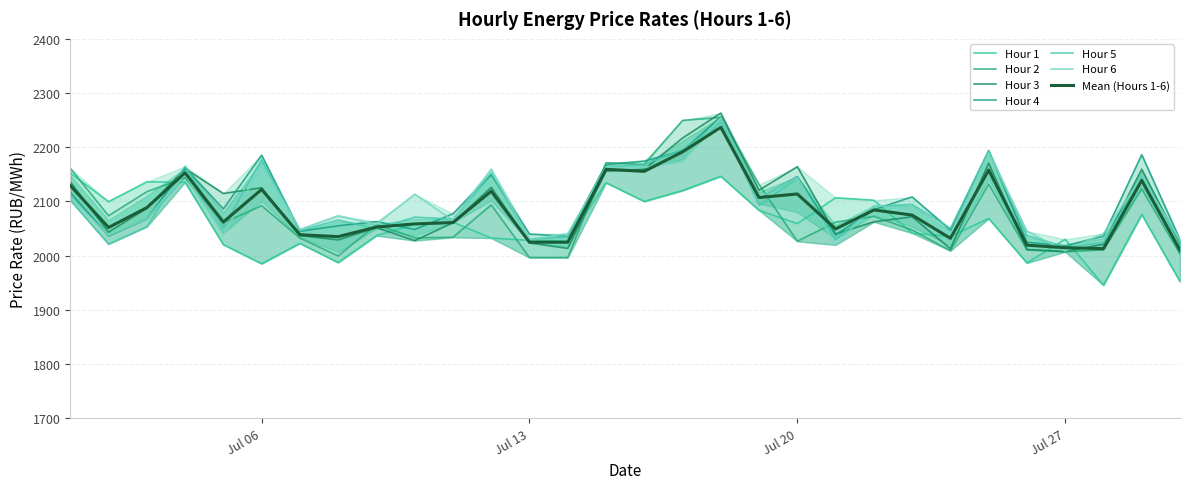

What is the highest value of the Mean (Hours 1-6) series?

2236.8